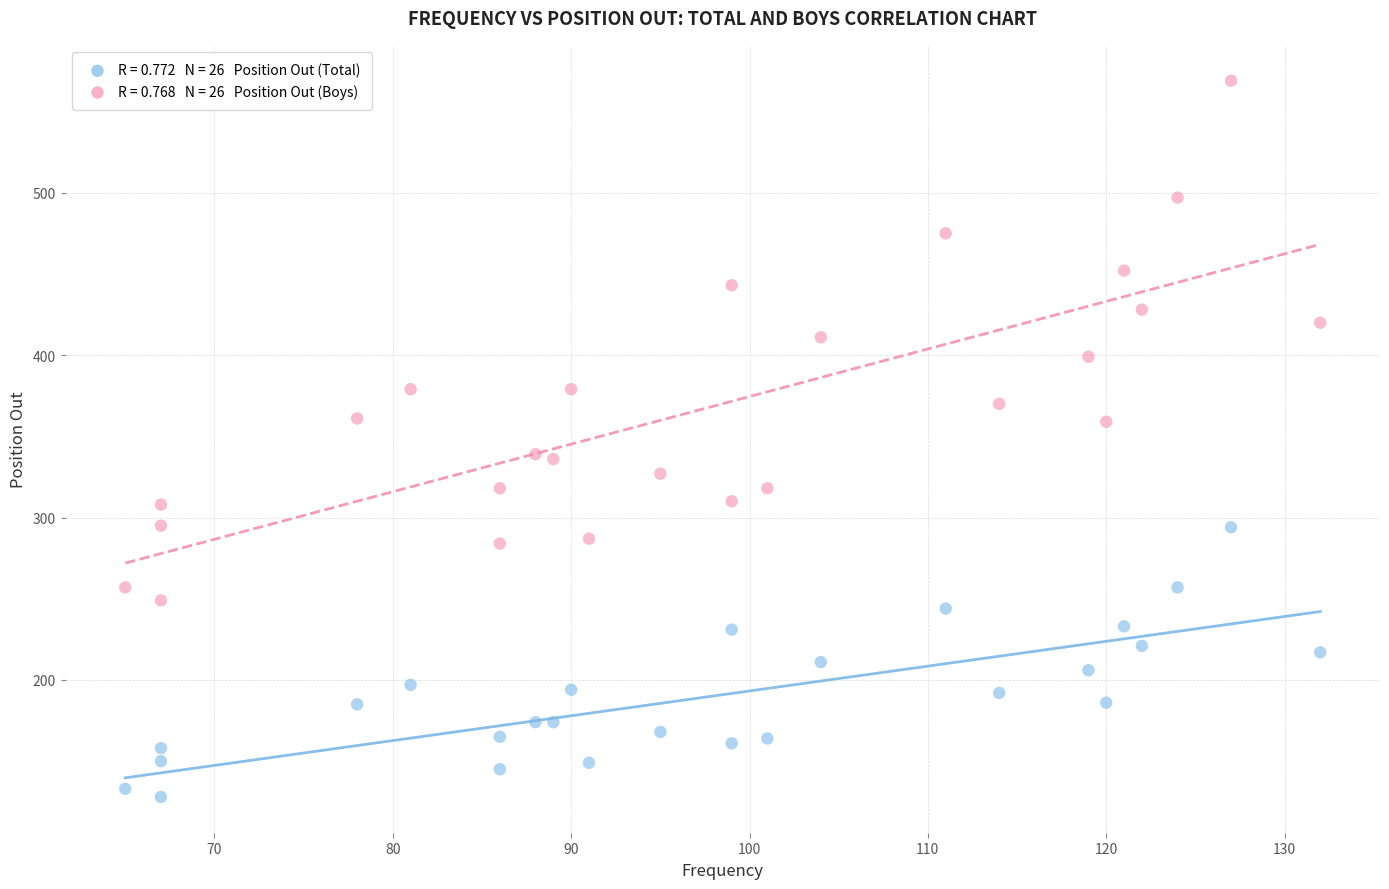

Across all data points, what is the range of X values (max minus min)?

67